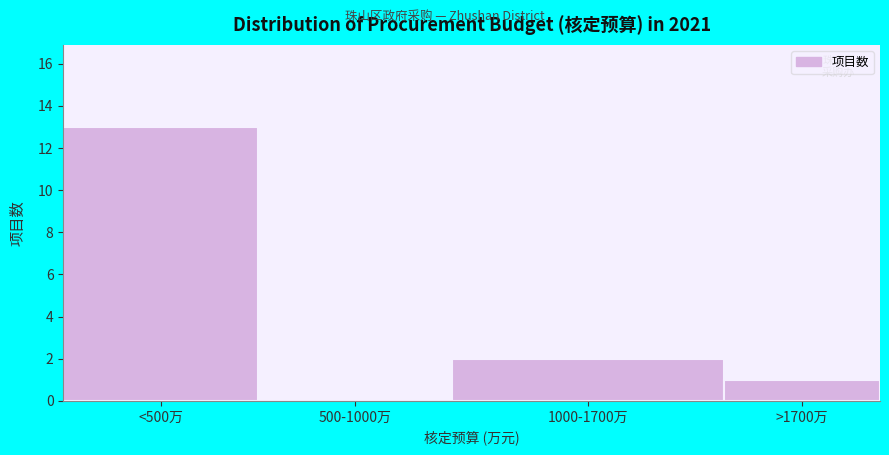

Reading right to left, extract all data points from this chart.

>1700万=1	1000-1700万=2	500-1000万=0	<500万=13